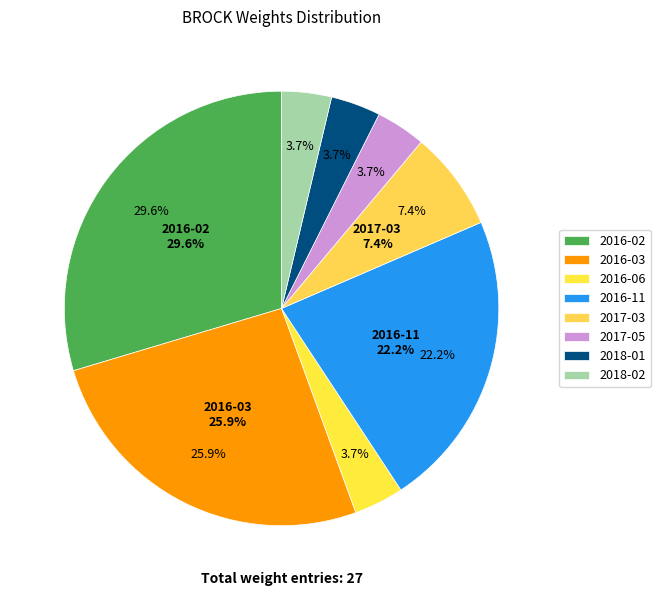

How many slices are in this pie chart?

8